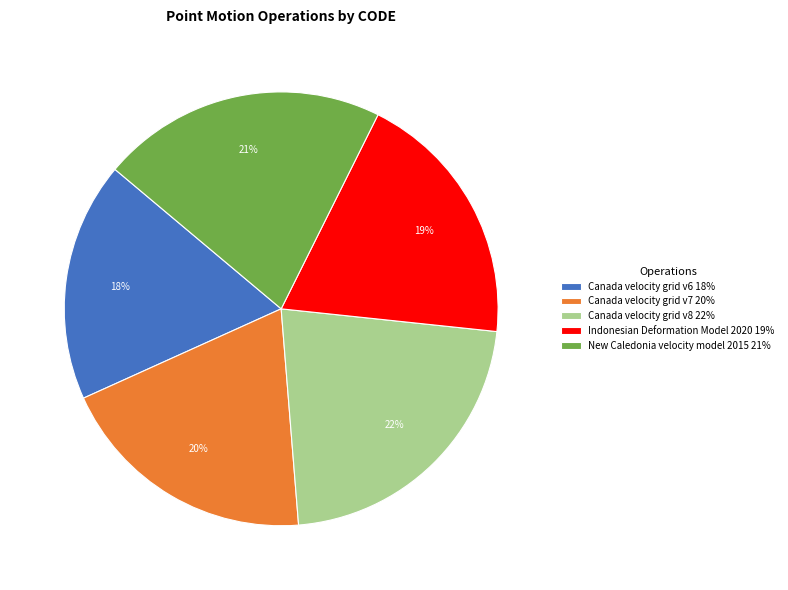

Is Canada velocity grid v6 the majority of the pie?

No